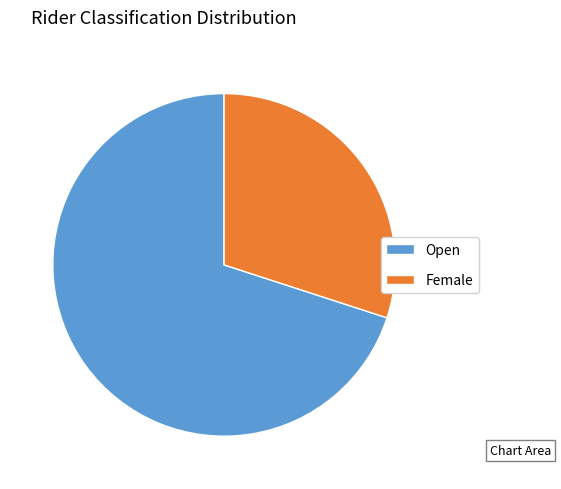

Is the sum of Open and Female greater than half?

Yes